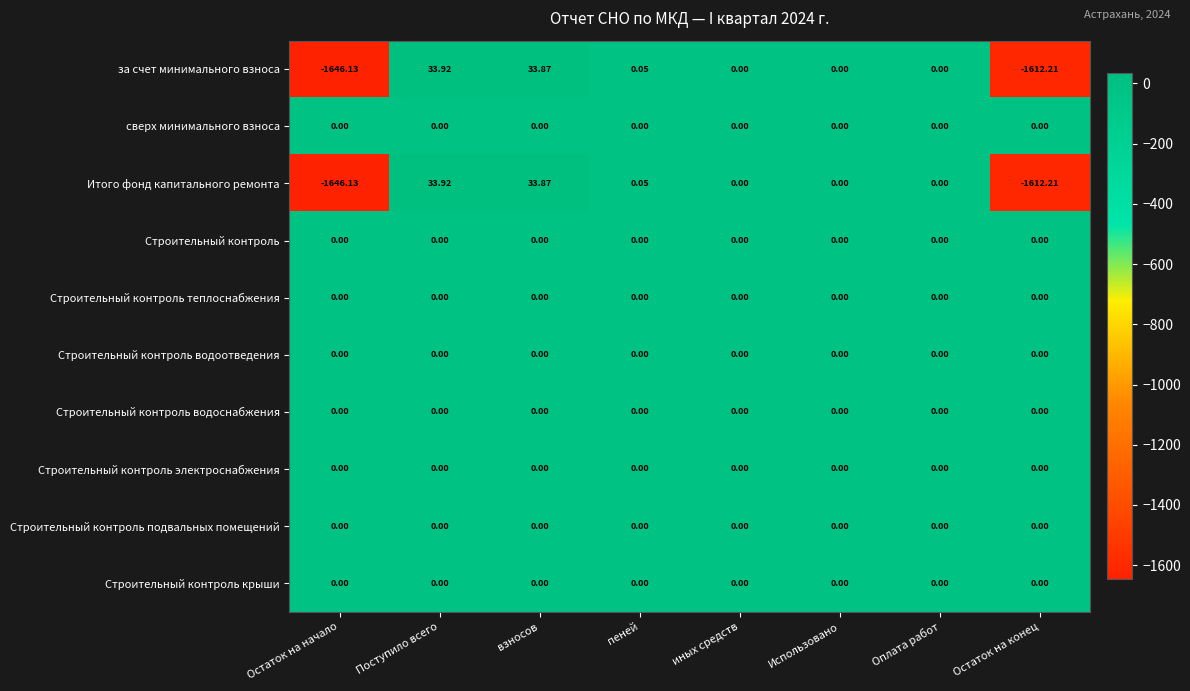

Which category has the lowest value across all series?

Остаток на начало